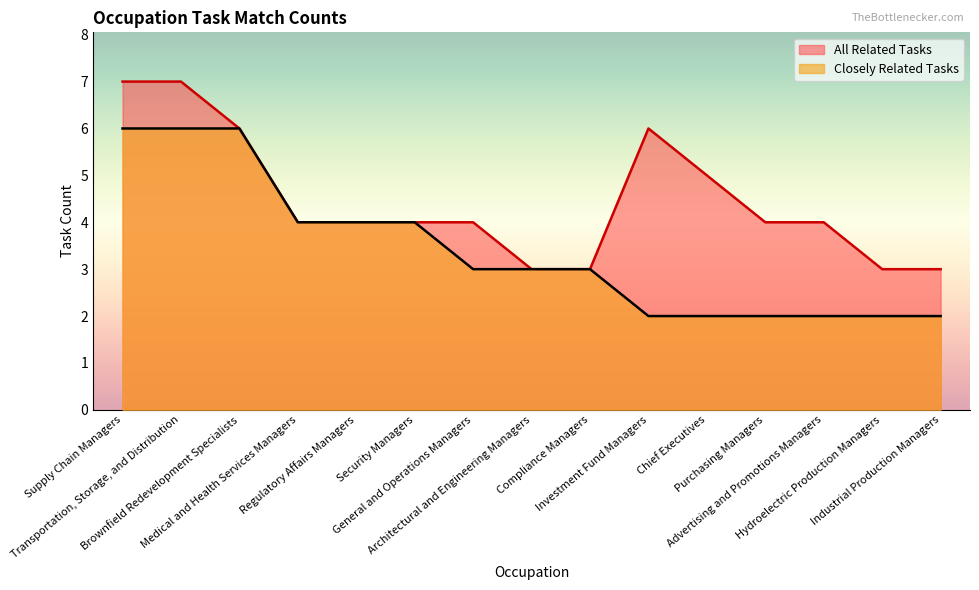

List the labels in order of All Related Tasks value, smallest first.

Architectural and Engineering Managers, Compliance Managers, Hydroelectric Production Managers, Industrial Production Managers, Medical and Health Services Managers, Regulatory Affairs Managers, Security Managers, General and Operations Managers, Purchasing Managers, Advertising and Promotions Managers, Chief Executives, Brownfield Redevelopment Specialists, Investment Fund Managers, Supply Chain Managers, Transportation, Storage, and Distribution